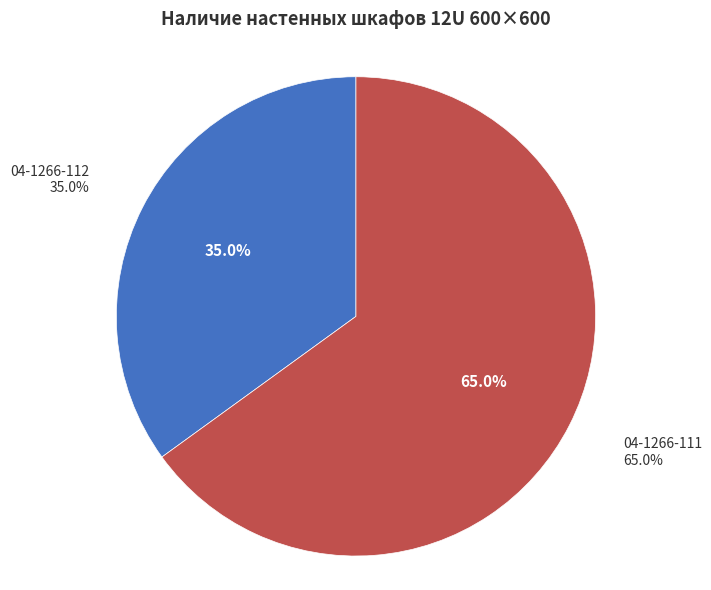

What percentage is the 04-1266-112 slice, to the nearest percent?

35%